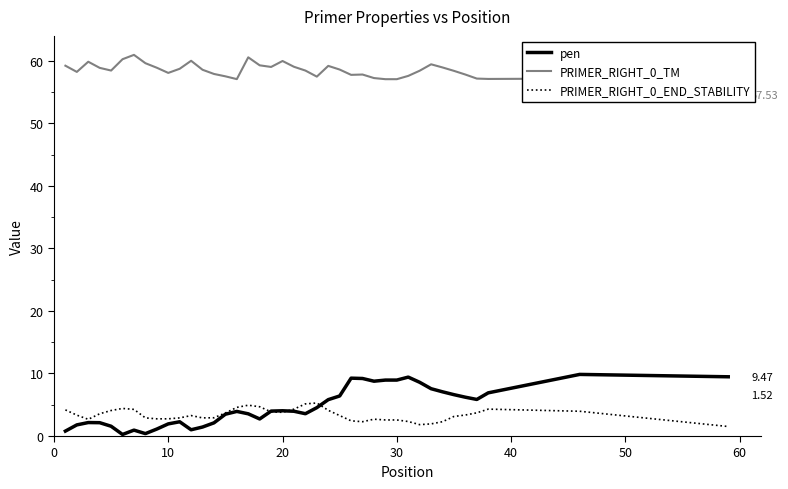

Which series has the largest total across all categories?

PRIMER_RIGHT_0_TM